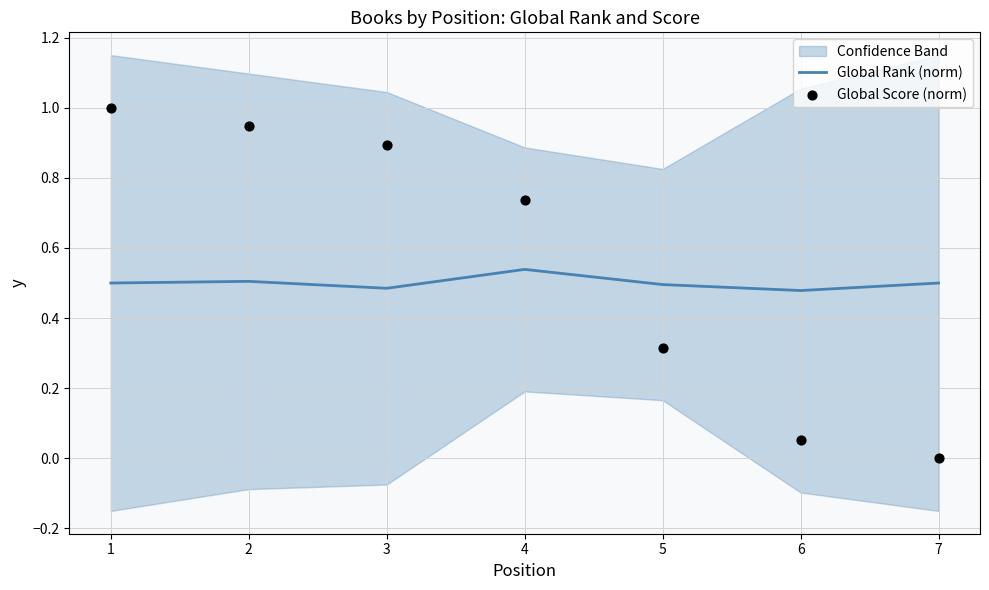

Is the value of Global Rank (norm) at 4 greater than the value of Global Score (norm) at 1?

No